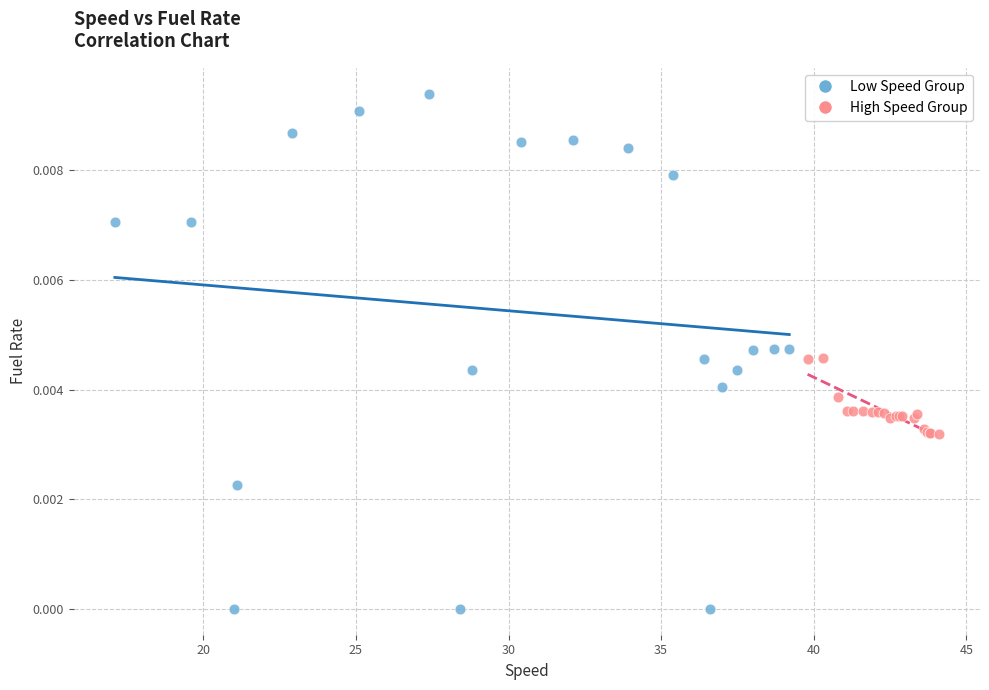

Which series has the largest Y range (max minus min)?

Low Speed Group